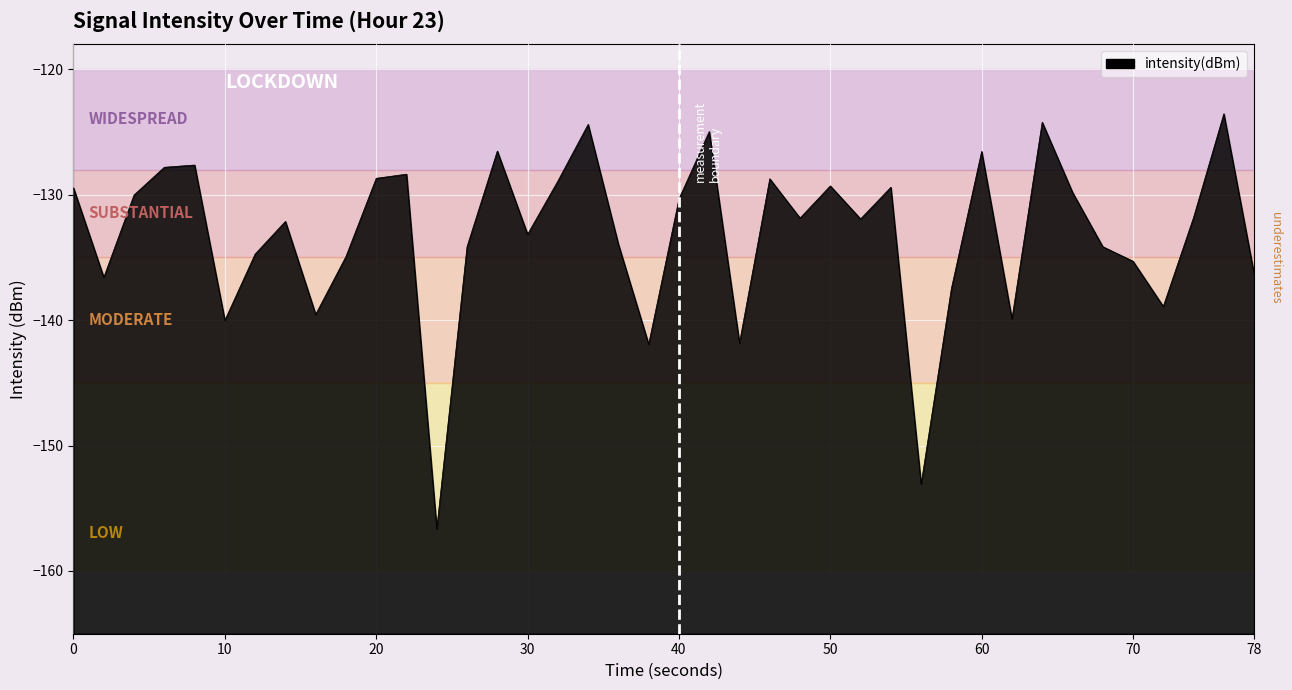

What is the smallest value displayed?

-156.6